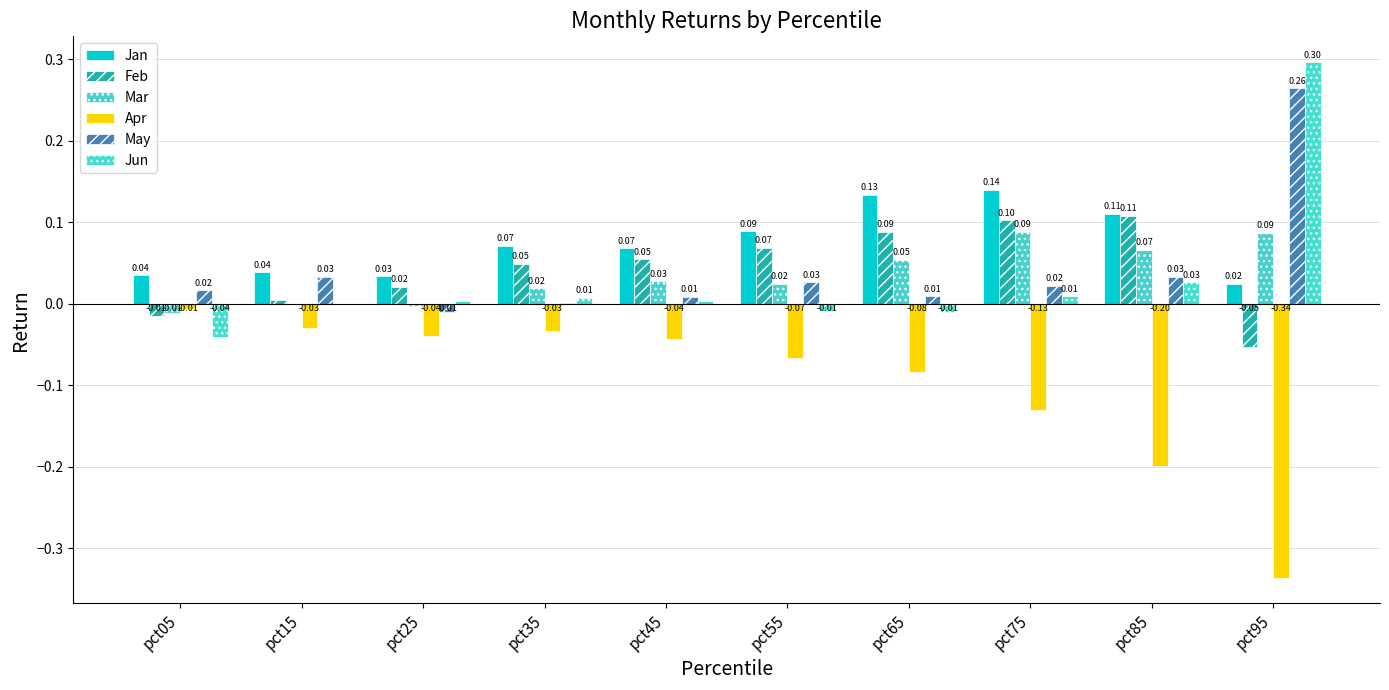

What is the minimum value for Feb?

-0.1